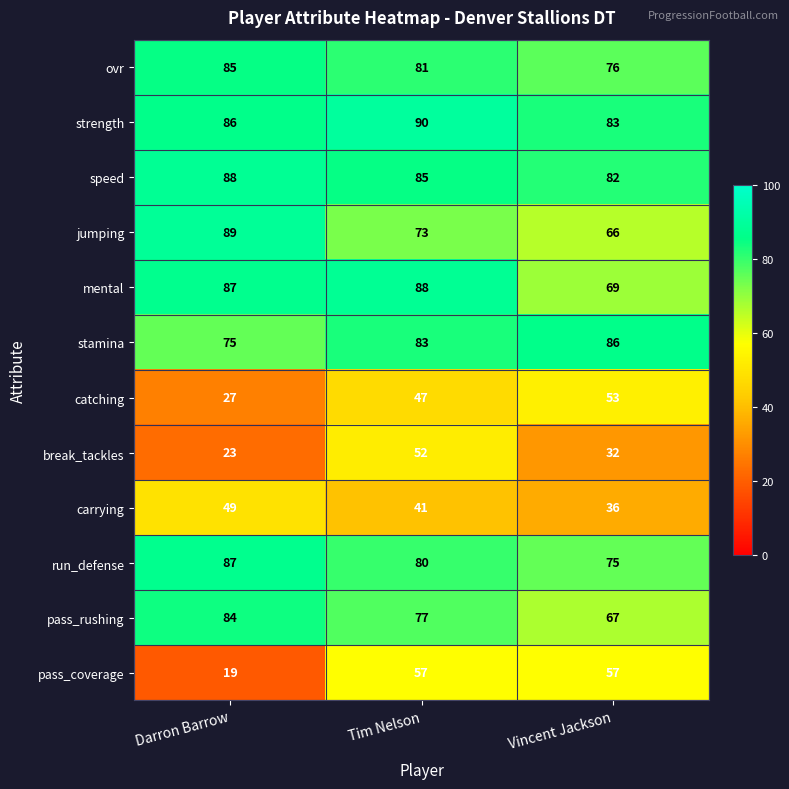

What is the average value of the jumping series?

76